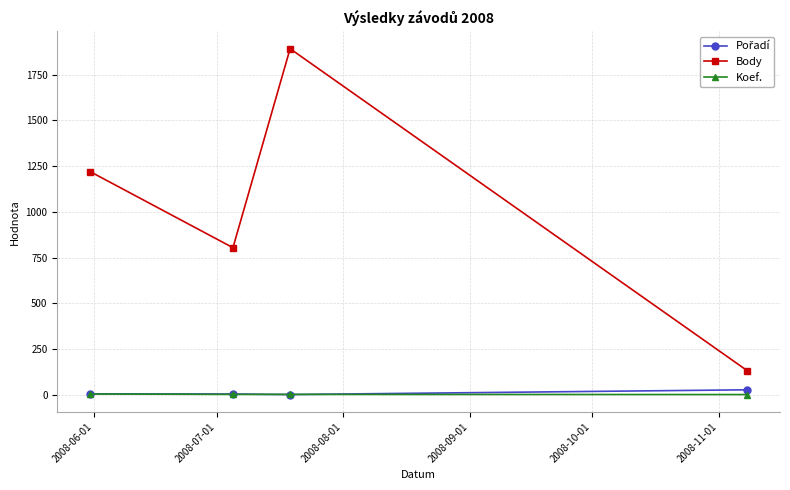

Which series has the largest total across all categories?

Body